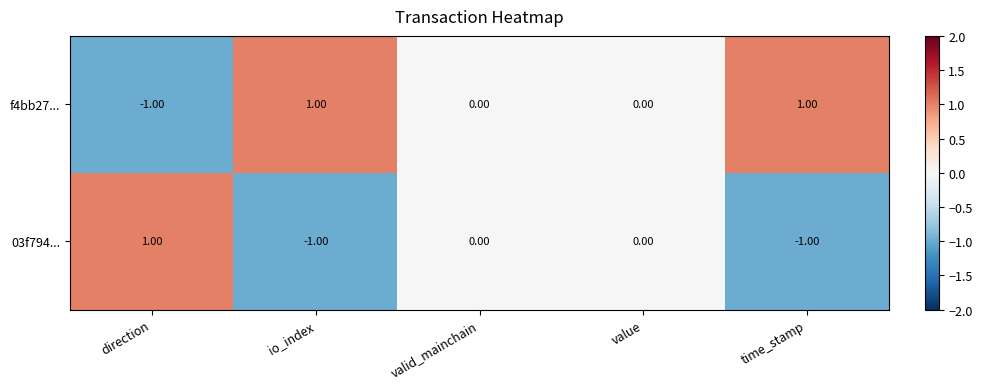

At which label does f4bb27... reach its minimum?

direction